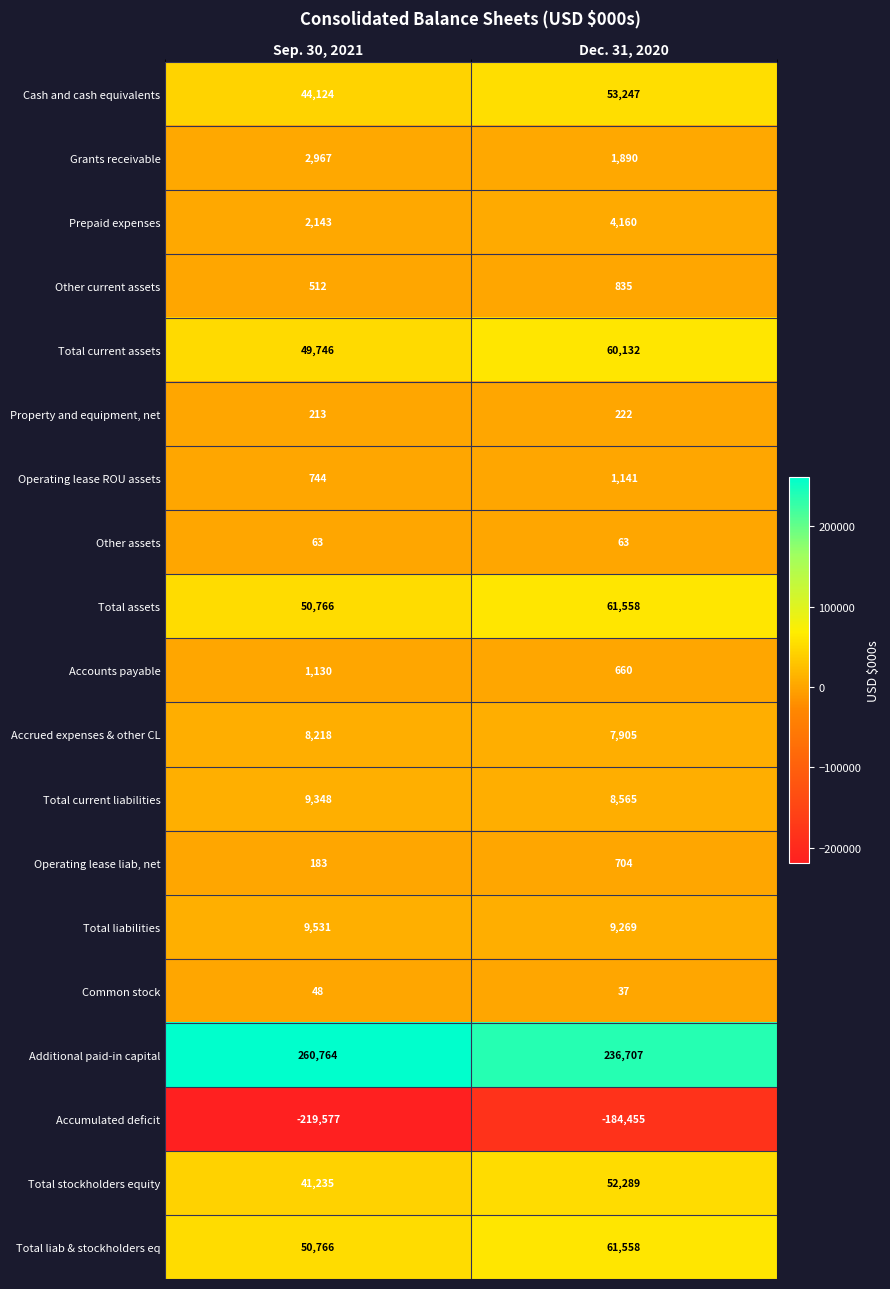

True or false: Accounts payable has a value of 1130 at Sep. 30, 2021.

True